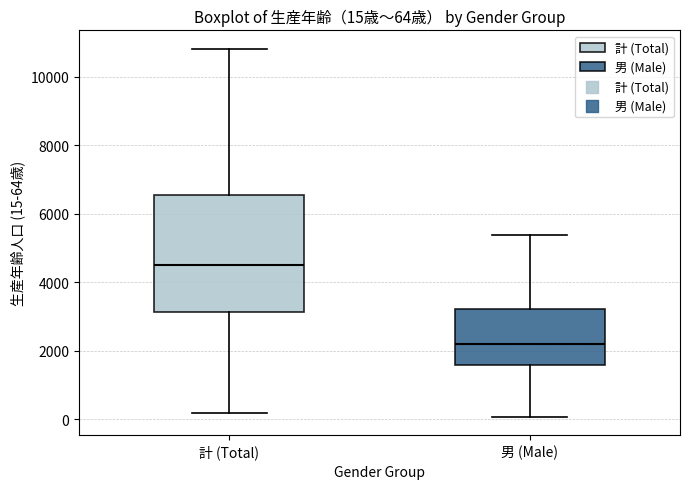

Comparing the boxes themselves (not the whiskers), which one is the tallest?

計 (Total)